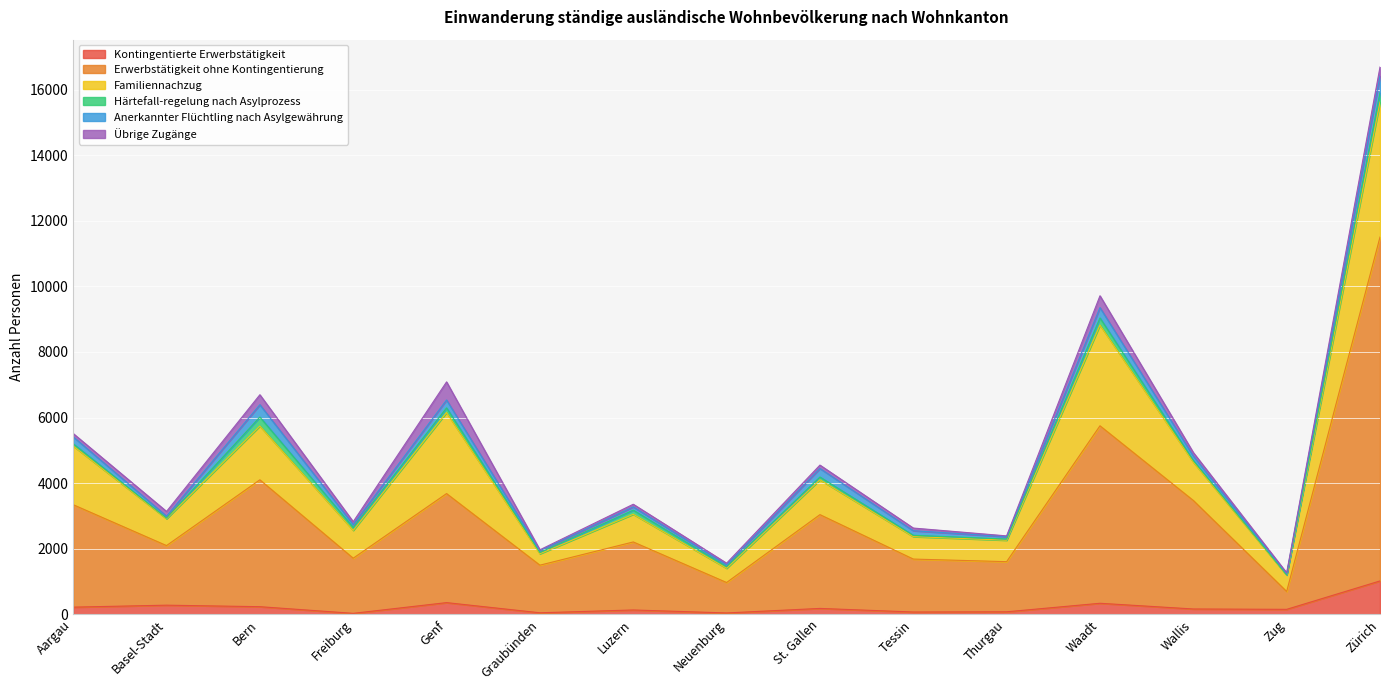

What is the average value of the Übrige Zugänge series?

155